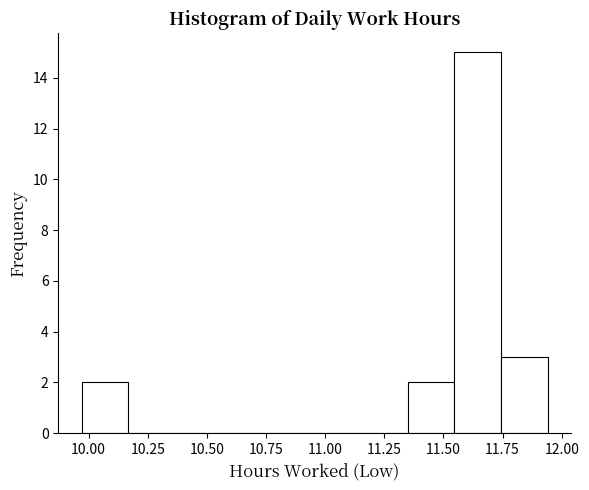

Read against the x-axis, roughly where is the centre of the tallest bar?

11.65